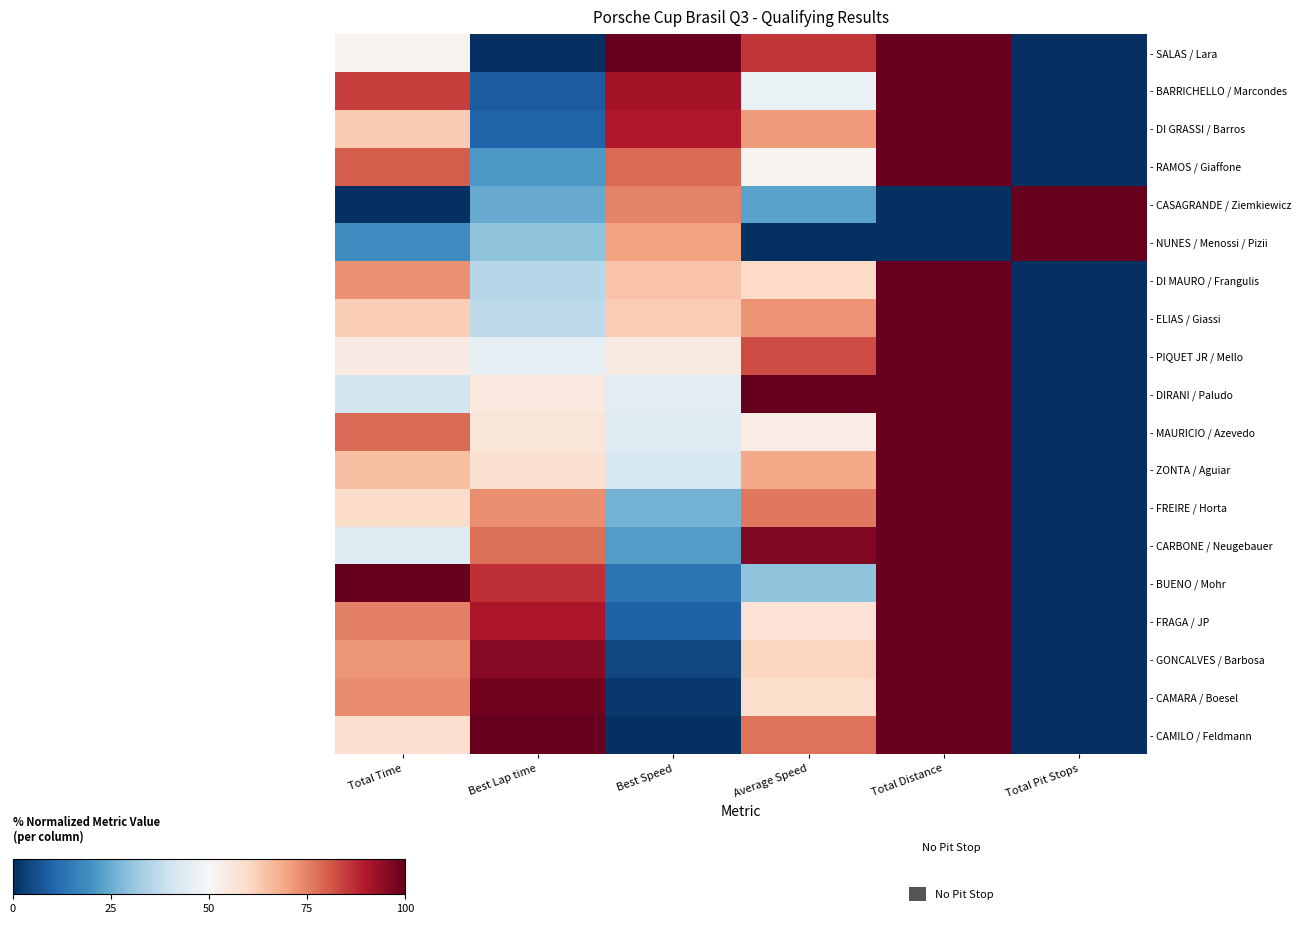

What is the spread (max minus min) of values at Average Speed?

100.0